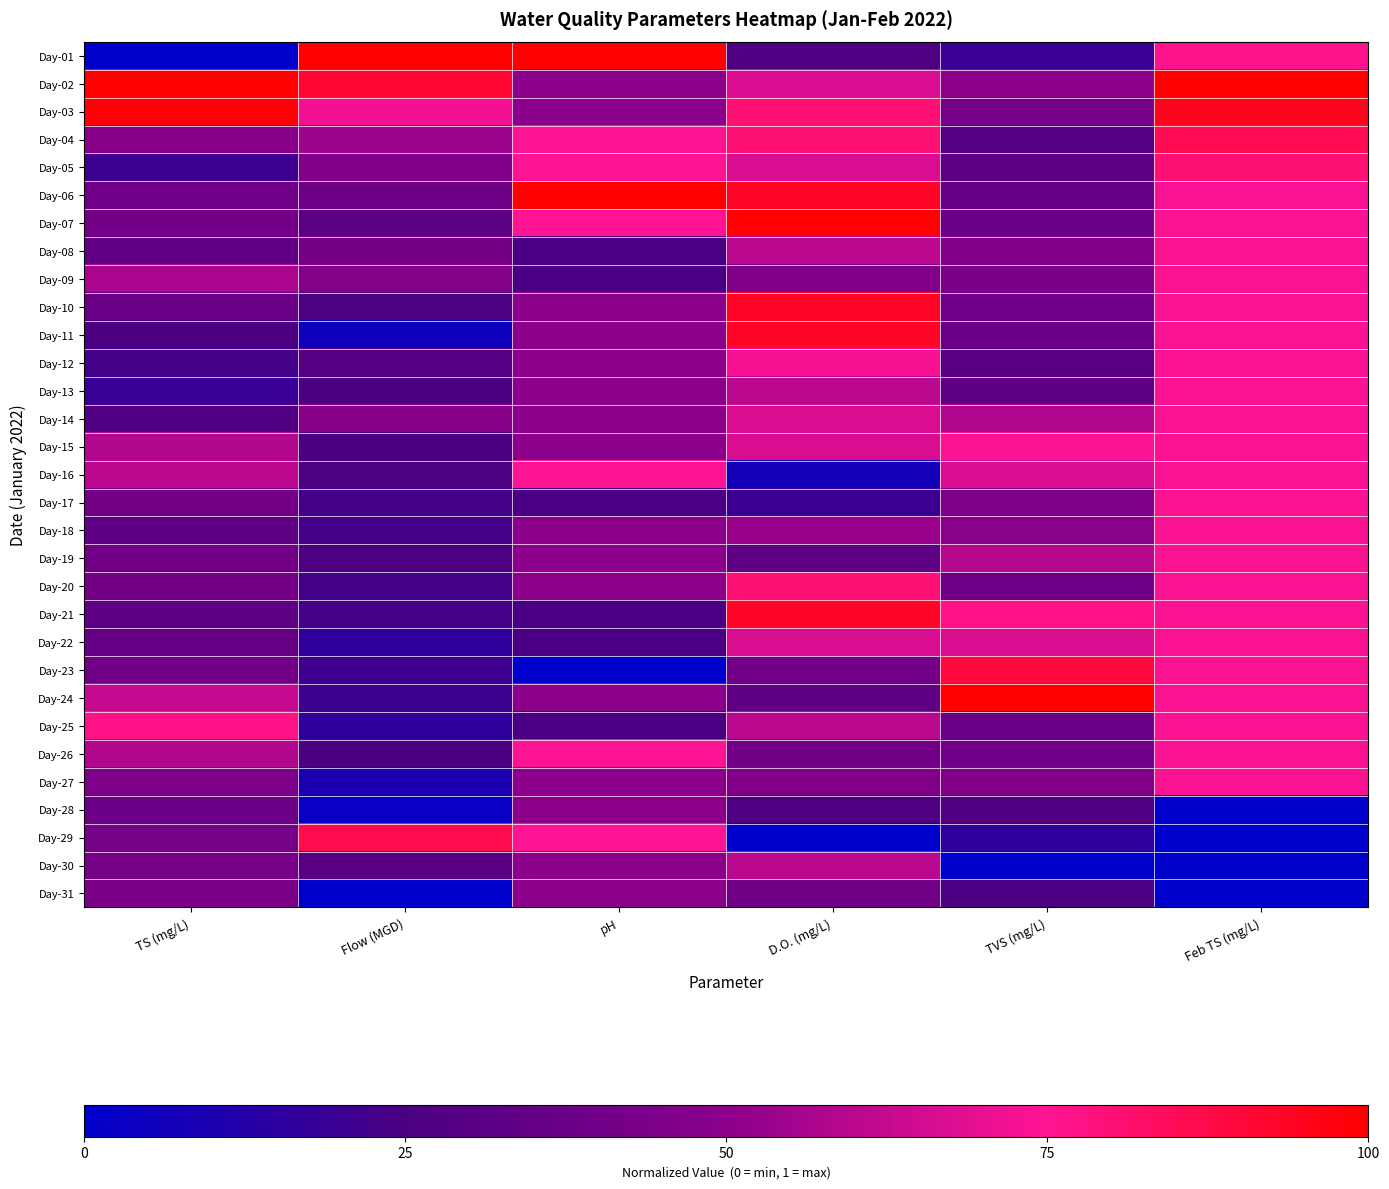

Reading left to right, what are all the values shown in this chart?

Day-01: TS (mg/L)=0.0	Flow (MGD)=1.0	pH=1.0	D.O. (mg/L)=0.3	TVS (mg/L)=0.2	Feb TS (mg/L)=0.8
Day-02: TS (mg/L)=1.0	Flow (MGD)=0.9	pH=0.5	D.O. (mg/L)=0.7	TVS (mg/L)=0.5	Feb TS (mg/L)=1.0
Day-03: TS (mg/L)=1.0	Flow (MGD)=0.7	pH=0.5	D.O. (mg/L)=0.8	TVS (mg/L)=0.4	Feb TS (mg/L)=0.9
Day-04: TS (mg/L)=0.5	Flow (MGD)=0.5	pH=0.7	D.O. (mg/L)=0.8	TVS (mg/L)=0.3	Feb TS (mg/L)=0.9
Day-05: TS (mg/L)=0.2	Flow (MGD)=0.5	pH=0.7	D.O. (mg/L)=0.7	TVS (mg/L)=0.3	Feb TS (mg/L)=0.8
Day-06: TS (mg/L)=0.4	Flow (MGD)=0.4	pH=1.0	D.O. (mg/L)=0.9	TVS (mg/L)=0.4	Feb TS (mg/L)=0.7
Day-07: TS (mg/L)=0.4	Flow (MGD)=0.3	pH=0.7	D.O. (mg/L)=1.0	TVS (mg/L)=0.4	Feb TS (mg/L)=0.7
Day-08: TS (mg/L)=0.3	Flow (MGD)=0.4	pH=0.2	D.O. (mg/L)=0.6	TVS (mg/L)=0.5	Feb TS (mg/L)=0.7
Day-09: TS (mg/L)=0.6	Flow (MGD)=0.5	pH=0.2	D.O. (mg/L)=0.5	TVS (mg/L)=0.4	Feb TS (mg/L)=0.7
Day-10: TS (mg/L)=0.4	Flow (MGD)=0.3	pH=0.5	D.O. (mg/L)=0.9	TVS (mg/L)=0.4	Feb TS (mg/L)=0.7
Day-11: TS (mg/L)=0.2	Flow (MGD)=0.1	pH=0.5	D.O. (mg/L)=0.9	TVS (mg/L)=0.4	Feb TS (mg/L)=0.7
Day-12: TS (mg/L)=0.2	Flow (MGD)=0.3	pH=0.5	D.O. (mg/L)=0.7	TVS (mg/L)=0.3	Feb TS (mg/L)=0.7
Day-13: TS (mg/L)=0.2	Flow (MGD)=0.3	pH=0.5	D.O. (mg/L)=0.6	TVS (mg/L)=0.3	Feb TS (mg/L)=0.7
Day-14: TS (mg/L)=0.3	Flow (MGD)=0.5	pH=0.5	D.O. (mg/L)=0.7	TVS (mg/L)=0.6	Feb TS (mg/L)=0.7
Day-15: TS (mg/L)=0.6	Flow (MGD)=0.3	pH=0.5	D.O. (mg/L)=0.7	TVS (mg/L)=0.7	Feb TS (mg/L)=0.7
Day-16: TS (mg/L)=0.6	Flow (MGD)=0.3	pH=0.7	D.O. (mg/L)=0.1	TVS (mg/L)=0.7	Feb TS (mg/L)=0.7
Day-17: TS (mg/L)=0.4	Flow (MGD)=0.2	pH=0.2	D.O. (mg/L)=0.2	TVS (mg/L)=0.5	Feb TS (mg/L)=0.7
Day-18: TS (mg/L)=0.3	Flow (MGD)=0.2	pH=0.5	D.O. (mg/L)=0.5	TVS (mg/L)=0.5	Feb TS (mg/L)=0.7
Day-19: TS (mg/L)=0.4	Flow (MGD)=0.3	pH=0.5	D.O. (mg/L)=0.3	TVS (mg/L)=0.6	Feb TS (mg/L)=0.7
Day-20: TS (mg/L)=0.4	Flow (MGD)=0.2	pH=0.5	D.O. (mg/L)=0.8	TVS (mg/L)=0.4	Feb TS (mg/L)=0.7
Day-21: TS (mg/L)=0.3	Flow (MGD)=0.2	pH=0.2	D.O. (mg/L)=0.9	TVS (mg/L)=0.8	Feb TS (mg/L)=0.7
Day-22: TS (mg/L)=0.4	Flow (MGD)=0.2	pH=0.2	D.O. (mg/L)=0.7	TVS (mg/L)=0.7	Feb TS (mg/L)=0.7
Day-23: TS (mg/L)=0.4	Flow (MGD)=0.2	pH=0.0	D.O. (mg/L)=0.4	TVS (mg/L)=0.9	Feb TS (mg/L)=0.7
Day-24: TS (mg/L)=0.6	Flow (MGD)=0.2	pH=0.5	D.O. (mg/L)=0.3	TVS (mg/L)=1.0	Feb TS (mg/L)=0.7
Day-25: TS (mg/L)=0.8	Flow (MGD)=0.2	pH=0.2	D.O. (mg/L)=0.6	TVS (mg/L)=0.4	Feb TS (mg/L)=0.7
Day-26: TS (mg/L)=0.6	Flow (MGD)=0.3	pH=0.7	D.O. (mg/L)=0.4	TVS (mg/L)=0.4	Feb TS (mg/L)=0.7
Day-27: TS (mg/L)=0.4	Flow (MGD)=0.1	pH=0.5	D.O. (mg/L)=0.5	TVS (mg/L)=0.5	Feb TS (mg/L)=0.7
Day-28: TS (mg/L)=0.4	Flow (MGD)=0.0	pH=0.5	D.O. (mg/L)=0.3	TVS (mg/L)=0.3	Feb TS (mg/L)=0.0
Day-29: TS (mg/L)=0.4	Flow (MGD)=0.9	pH=0.7	D.O. (mg/L)=0.0	TVS (mg/L)=0.2	Feb TS (mg/L)=0.0
Day-30: TS (mg/L)=0.4	Flow (MGD)=0.3	pH=0.5	D.O. (mg/L)=0.6	TVS (mg/L)=0.0	Feb TS (mg/L)=0.0
Day-31: TS (mg/L)=0.4	Flow (MGD)=0.0	pH=0.5	D.O. (mg/L)=0.4	TVS (mg/L)=0.2	Feb TS (mg/L)=0.0